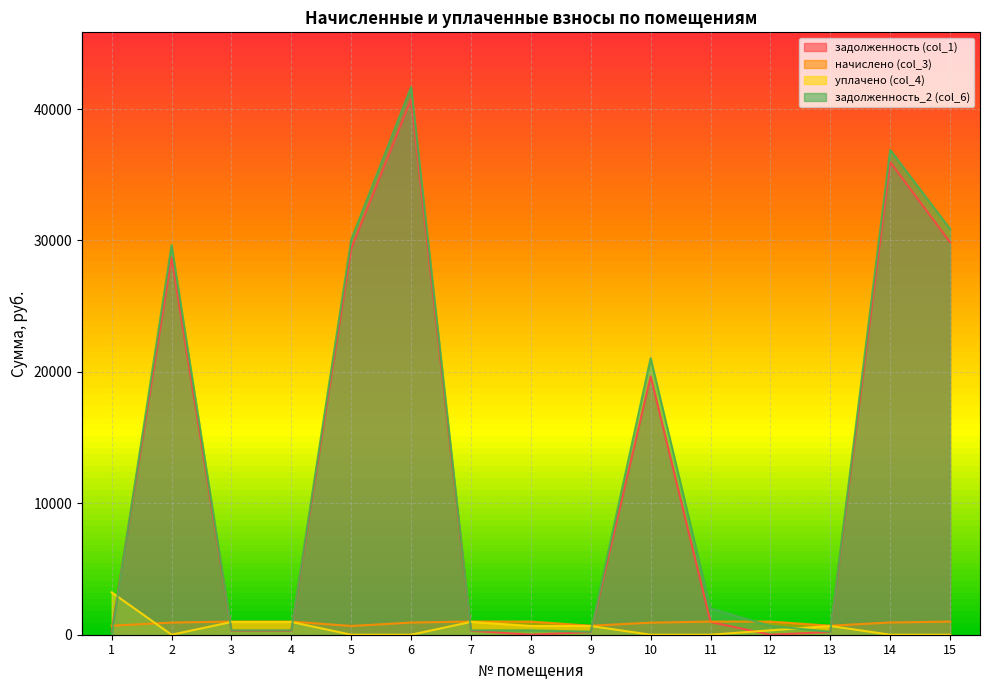

What is the value of the начислено (col_3) point at the 2nd from the left?

924.8